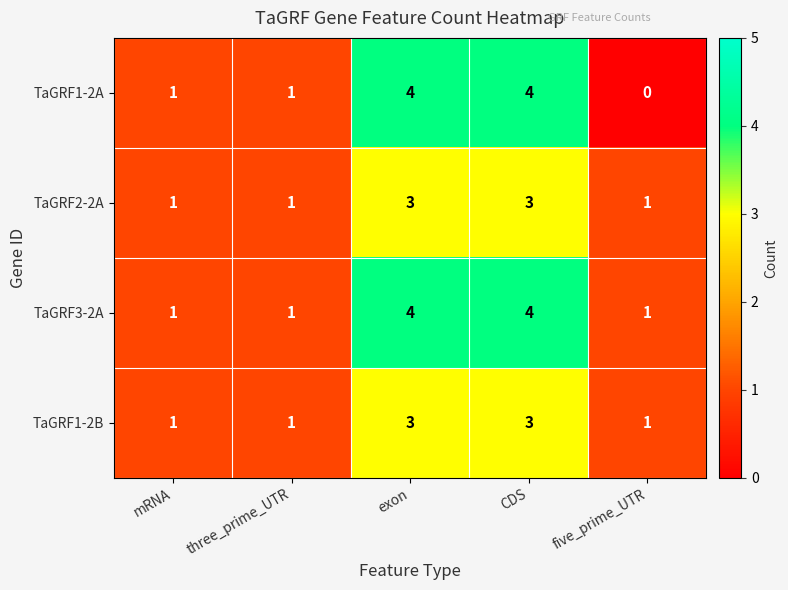

Count the TaGRF1-2A values in the range 1 to 4.

4